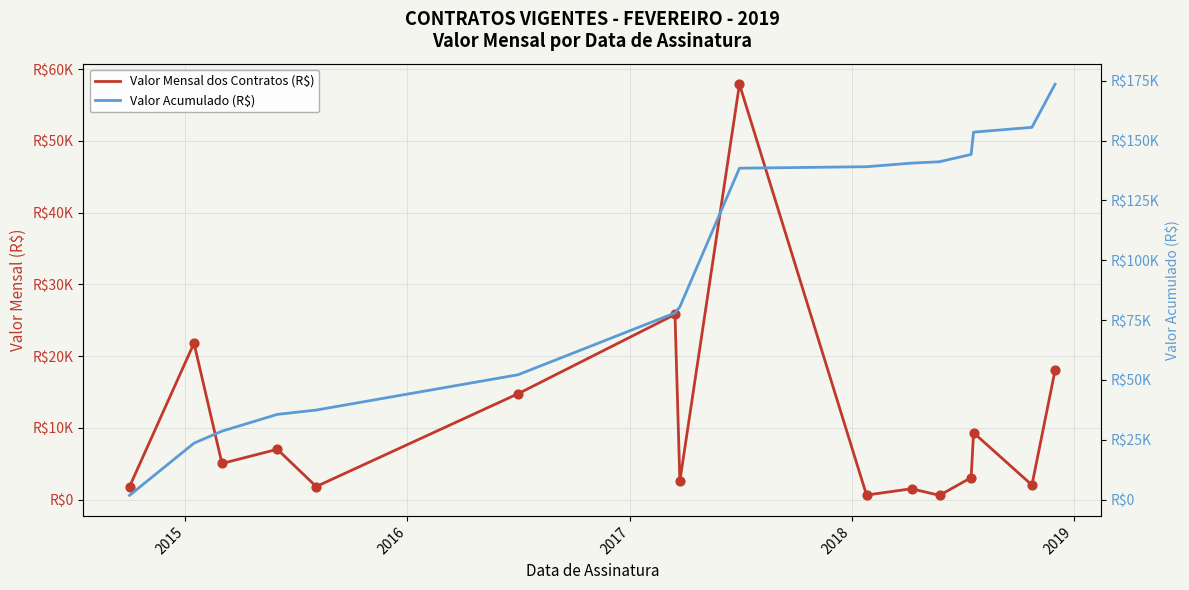

Which series reaches the maximum Y coordinate?

Valor Acumulado (R$)